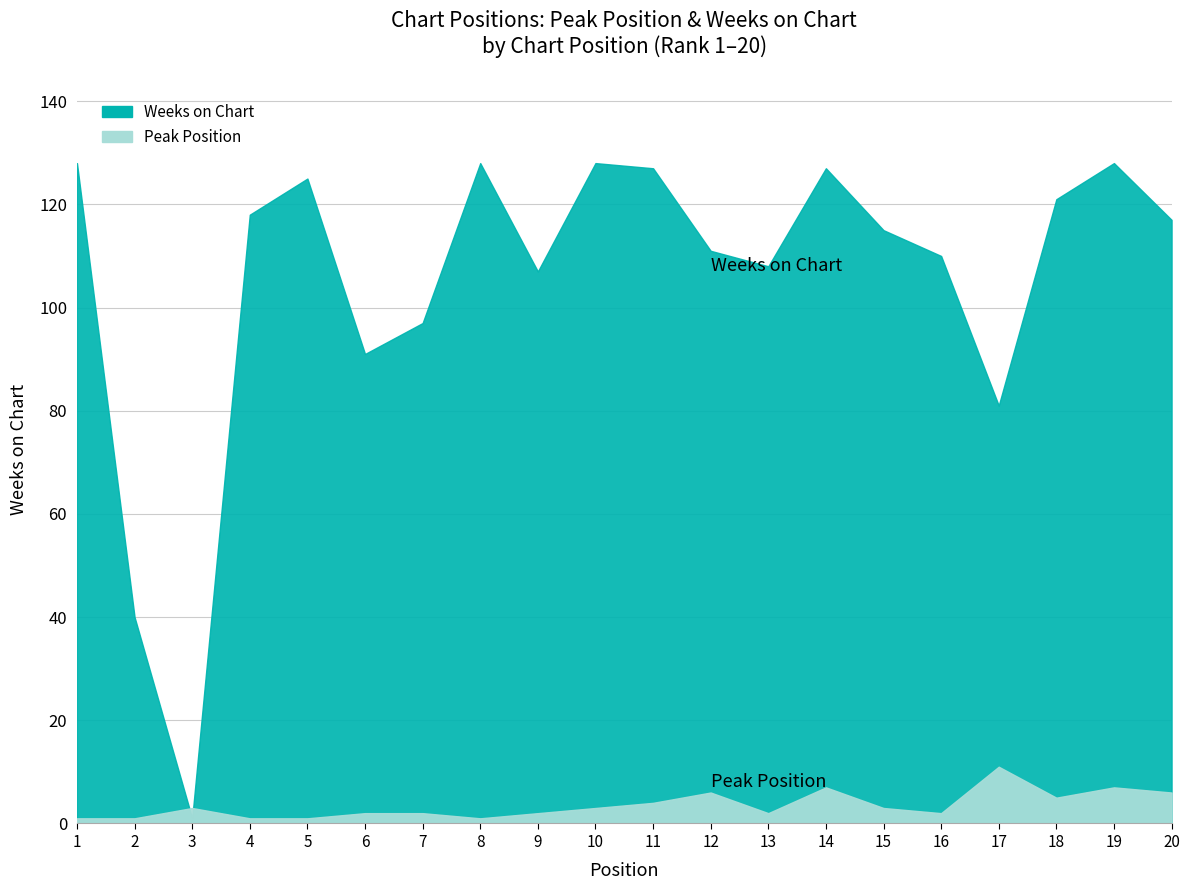

Which series ends up on top after the final intersection of Peak Position and Weeks on Chart?

Weeks on Chart